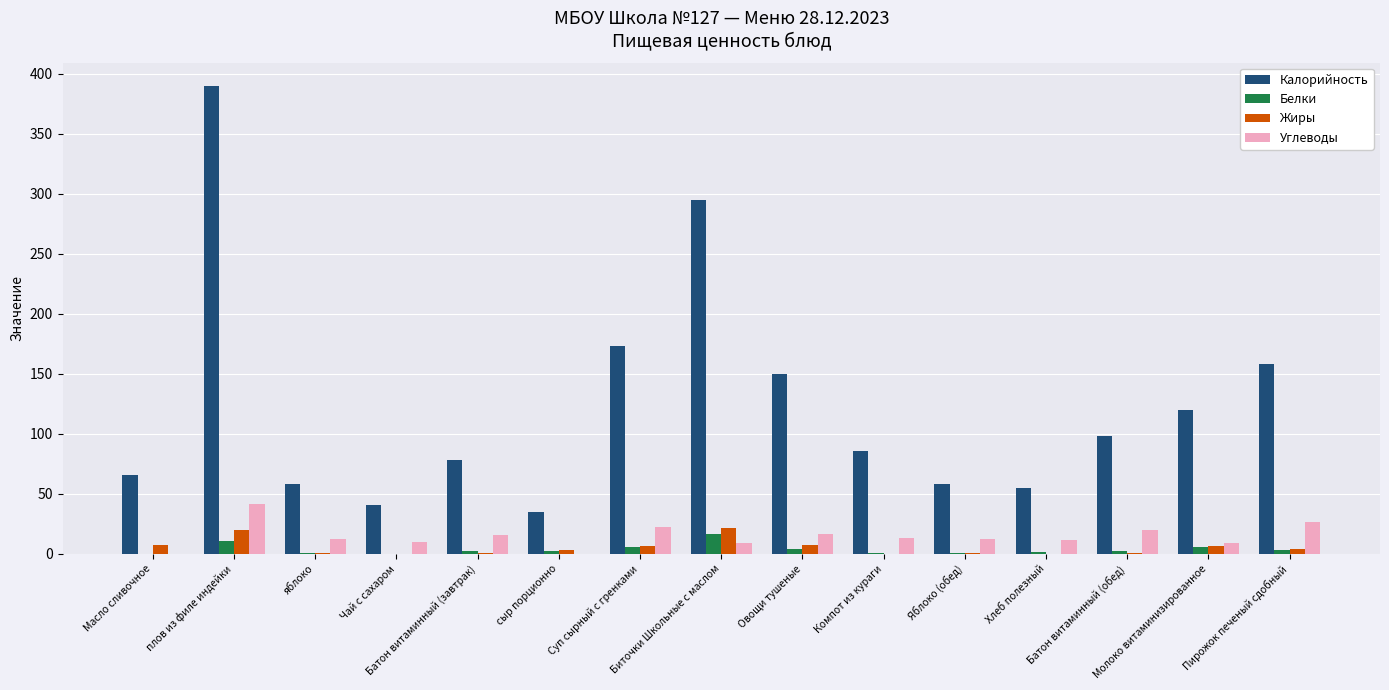

What is the greatest value displayed?

390.0